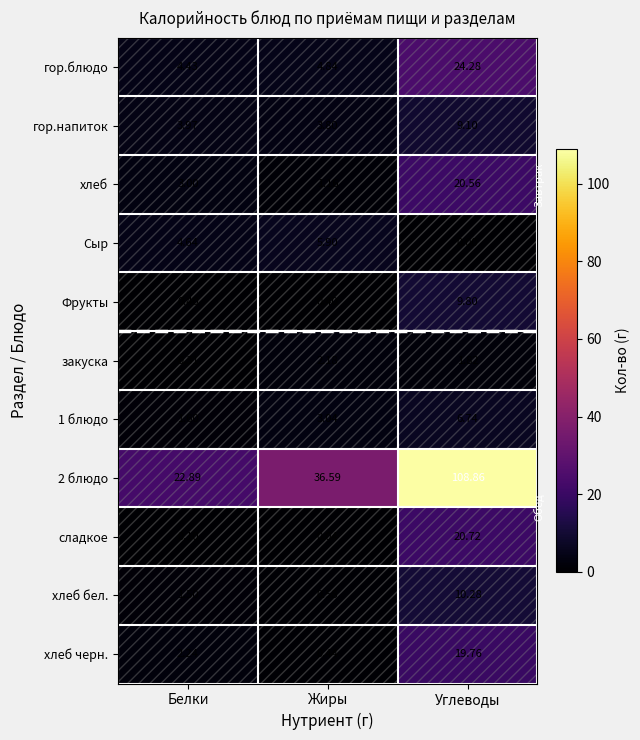

Which category has the highest value across all series?

Углеводы